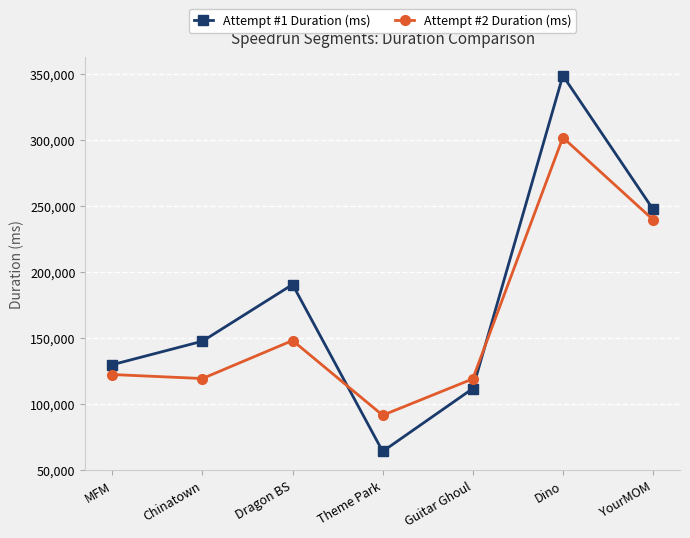

What is the total value across all series at Guitar Ghoul?

230403